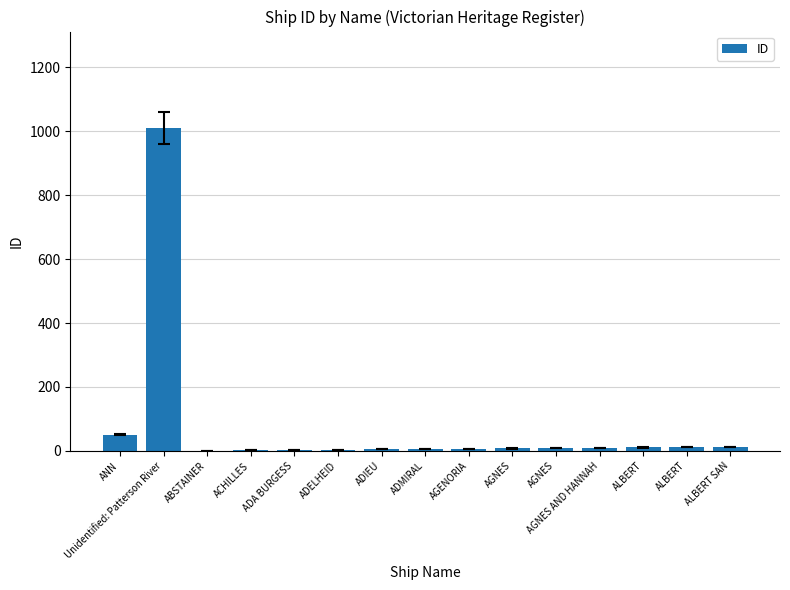

How many categories are shown in the chart?

15